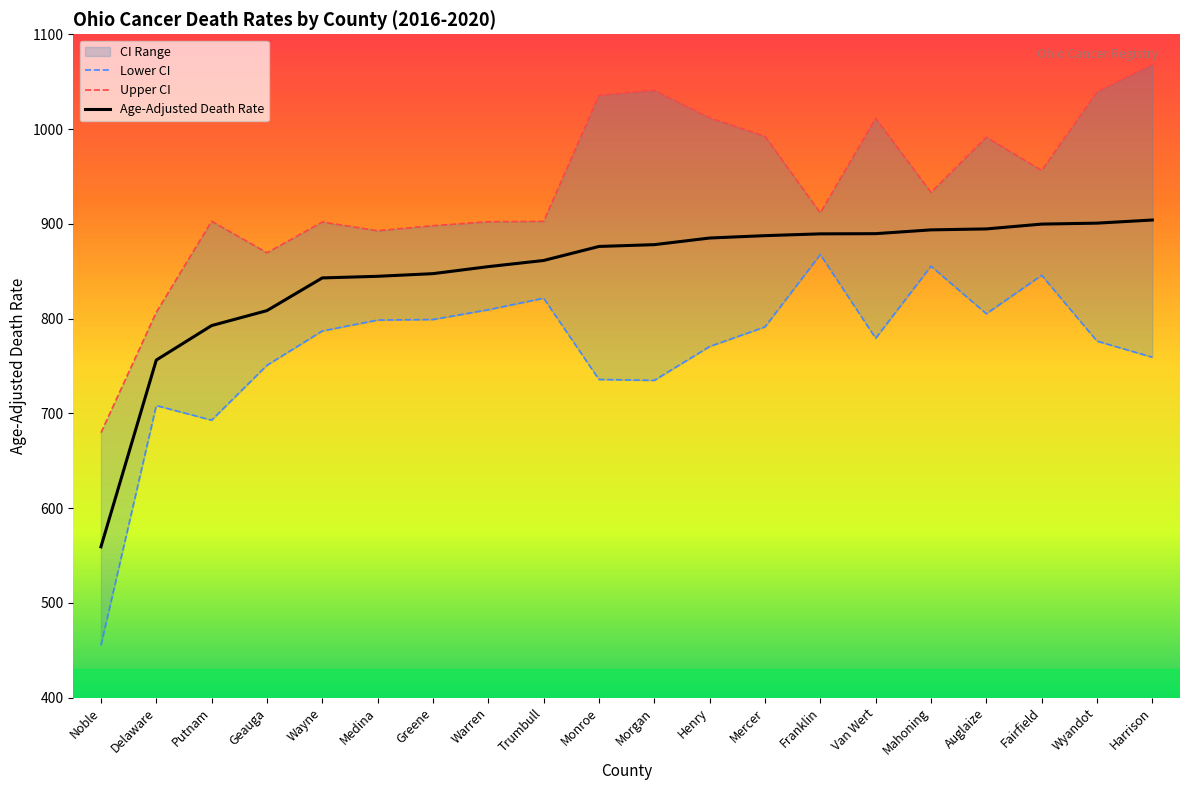

What is the label of the 4th point from the right?

Auglaize